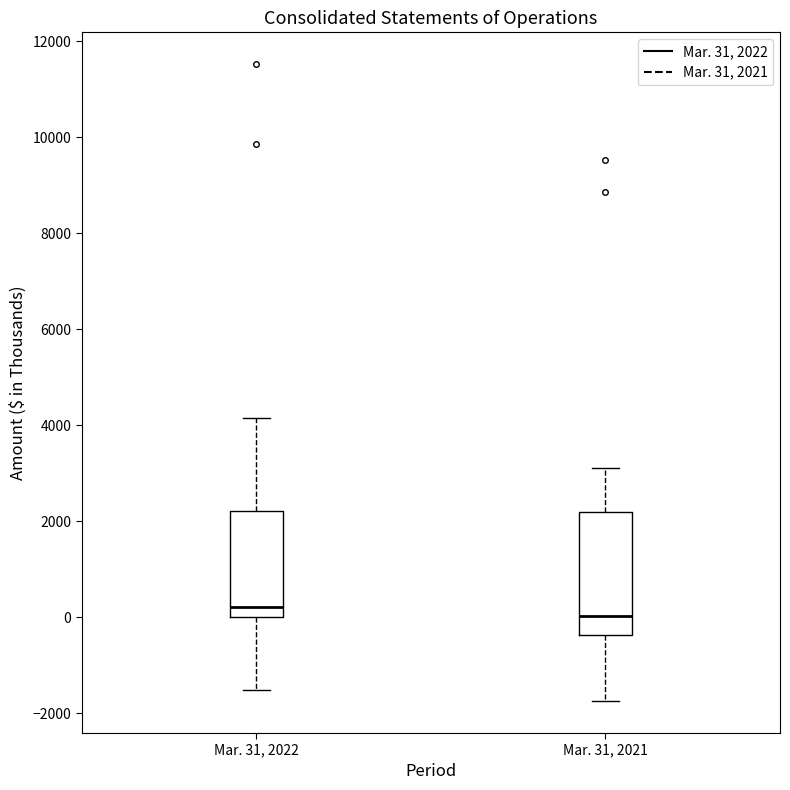

Where does the upper whisker of the box for Mar. 31, 2022 end on the y-axis? The values are not printed on the chart, so give them approximately, as read against the axis.

4200